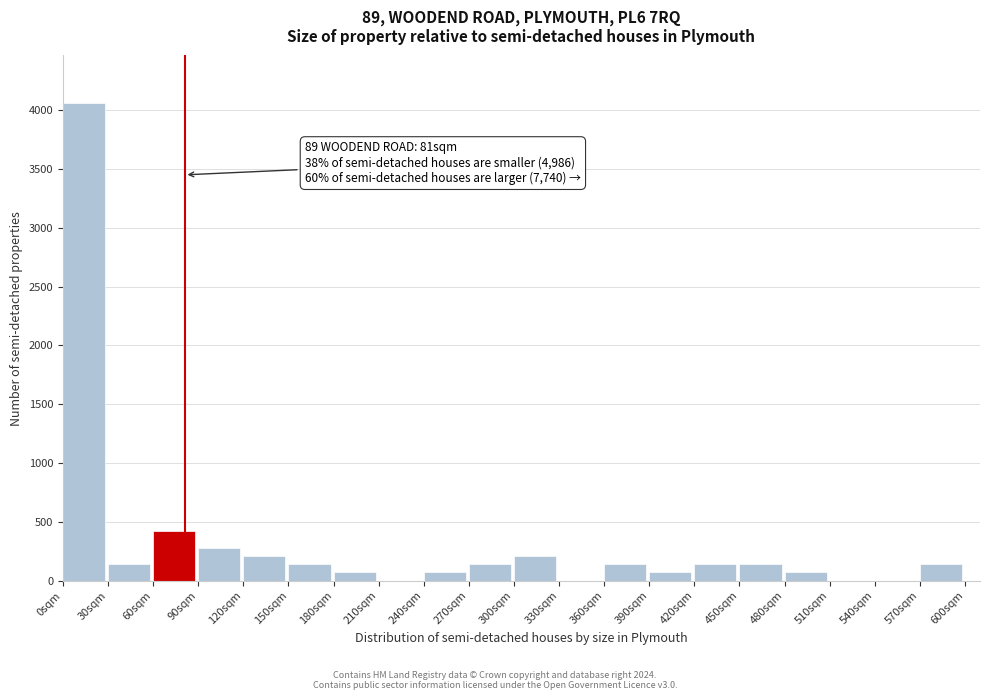

Over which range of the x-axis is the bar tallest?

0 to 30